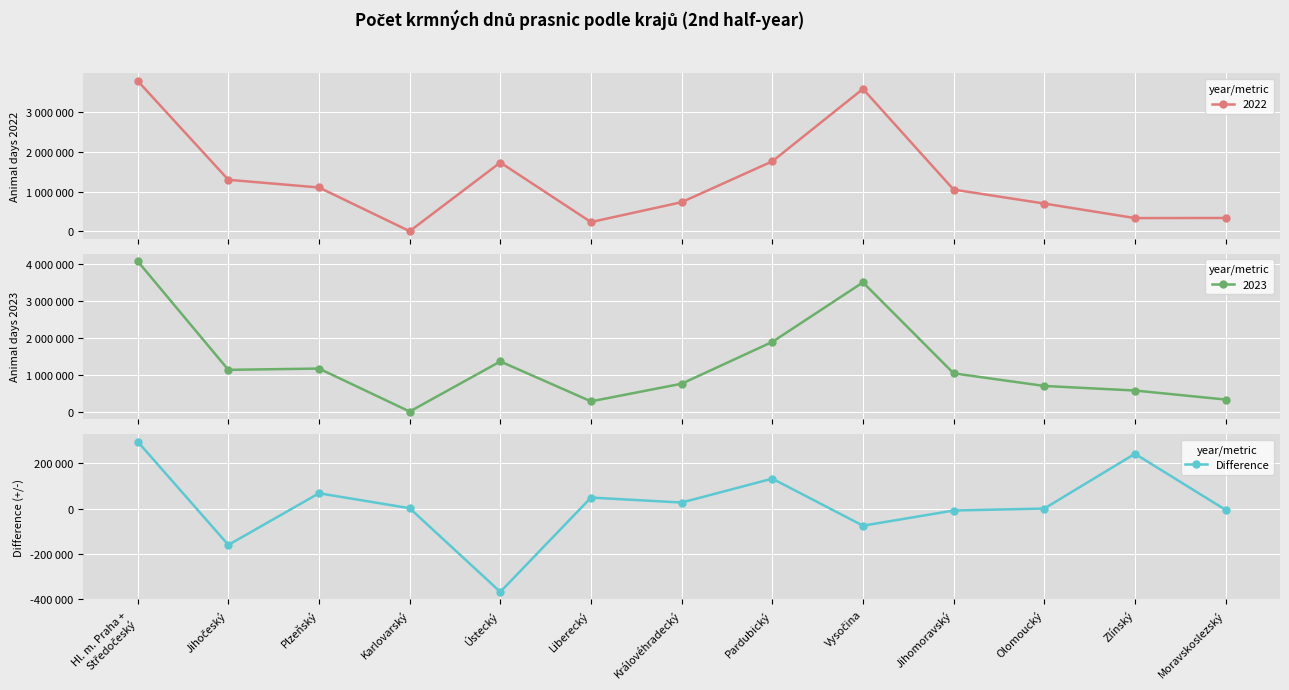

Reading left to right, list all the values displayed in this chart.

296042	-160797	67440	1423	-368537	48394	26499	132118	-75829	-8839	-41	241986	-5887